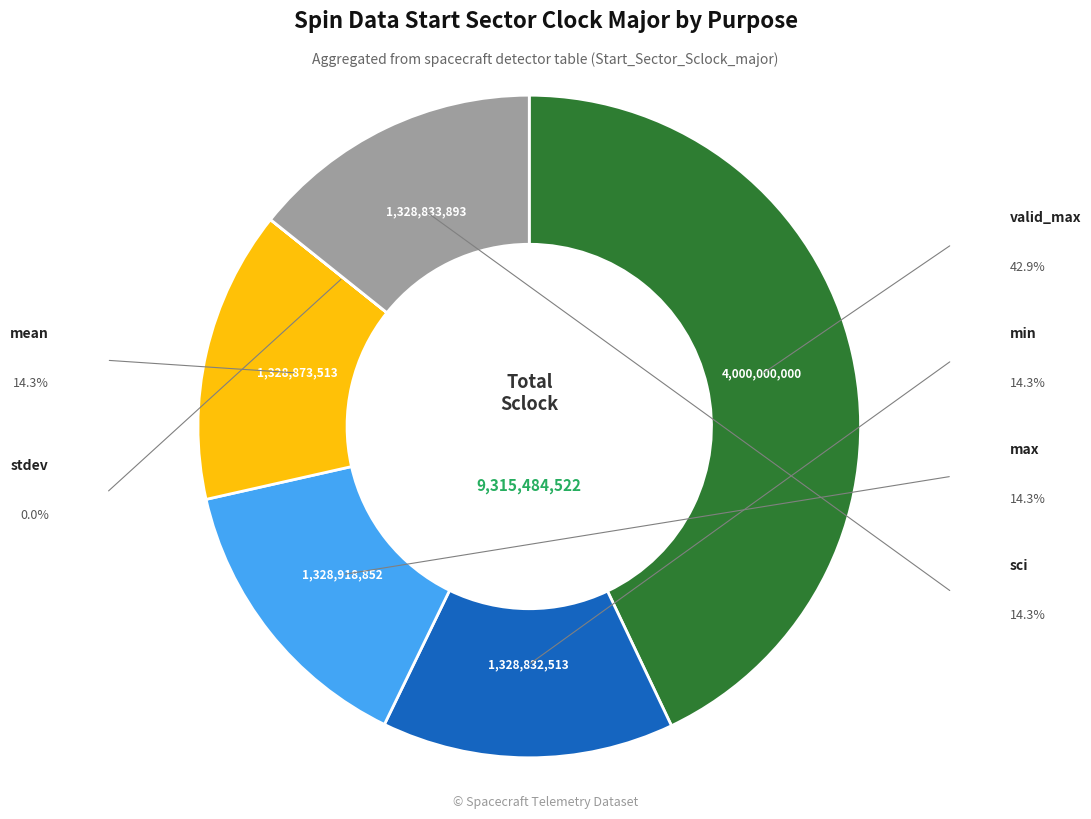

Does any single category account for the majority?

No